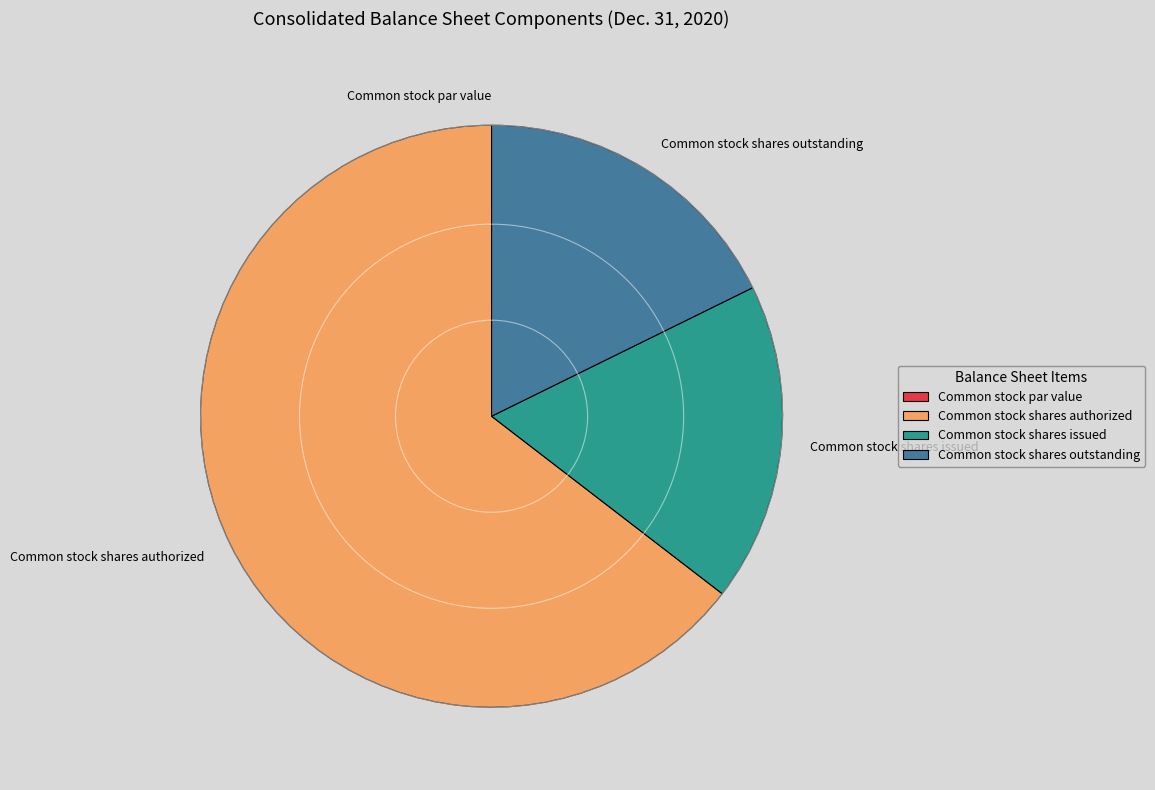

Is it true that Common stock shares issued is 18% of the pie?

True